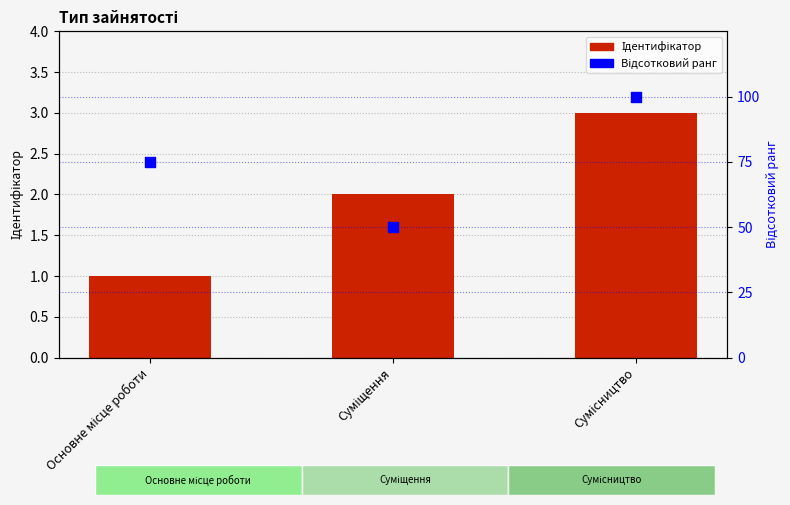

Which series reaches the maximum Y coordinate?

Відсотковий ранг